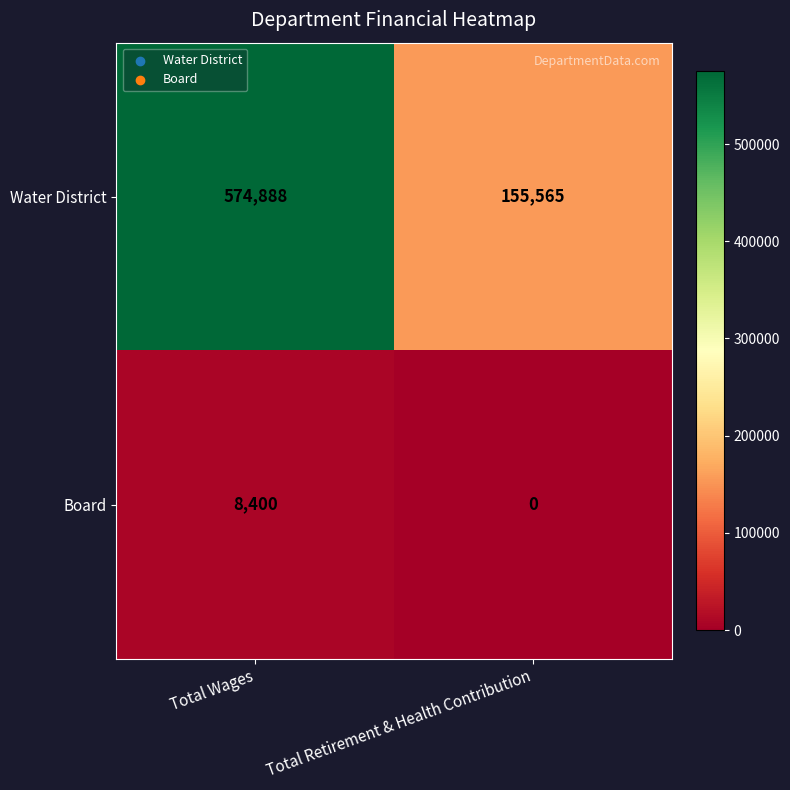

Which series has the largest range (max minus min)?

Water District